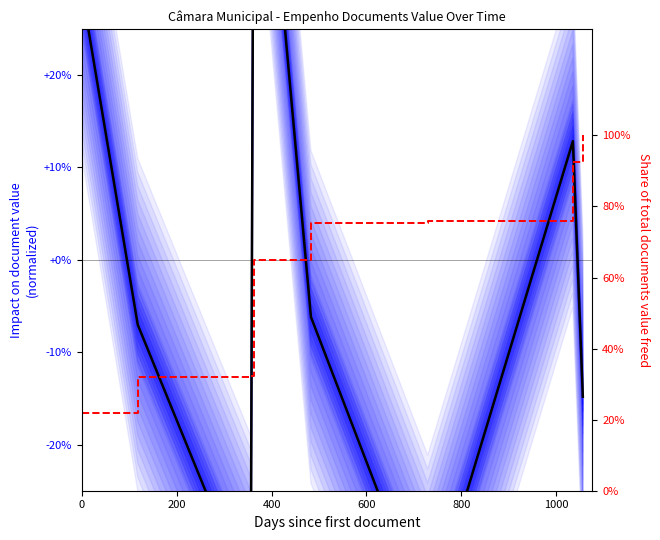

What is the minimum value shown in the chart?

-0.4